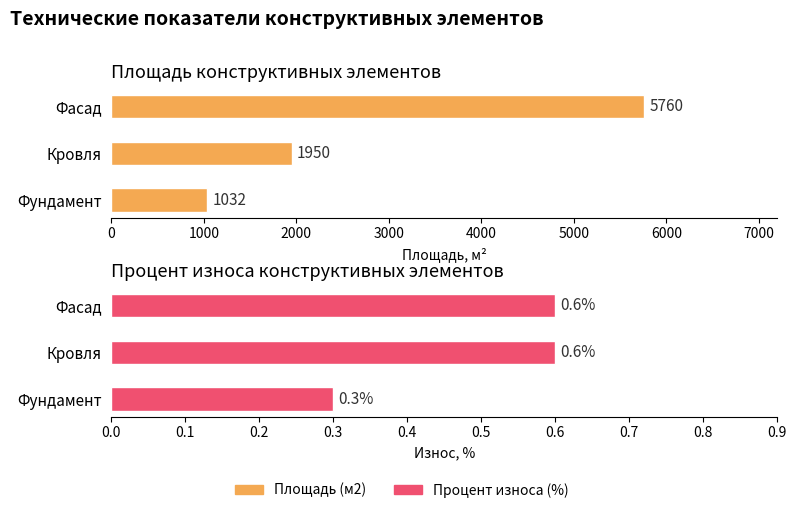

What is the total value across all series at 0?

1032.3